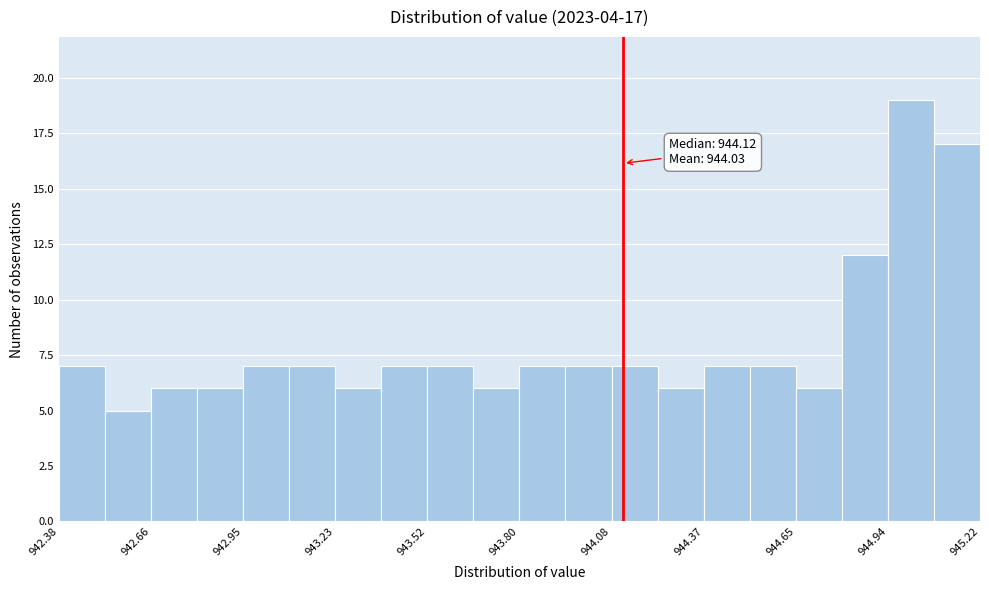

Read against the x-axis, roughly where is the centre of the tallest bar?

945.00